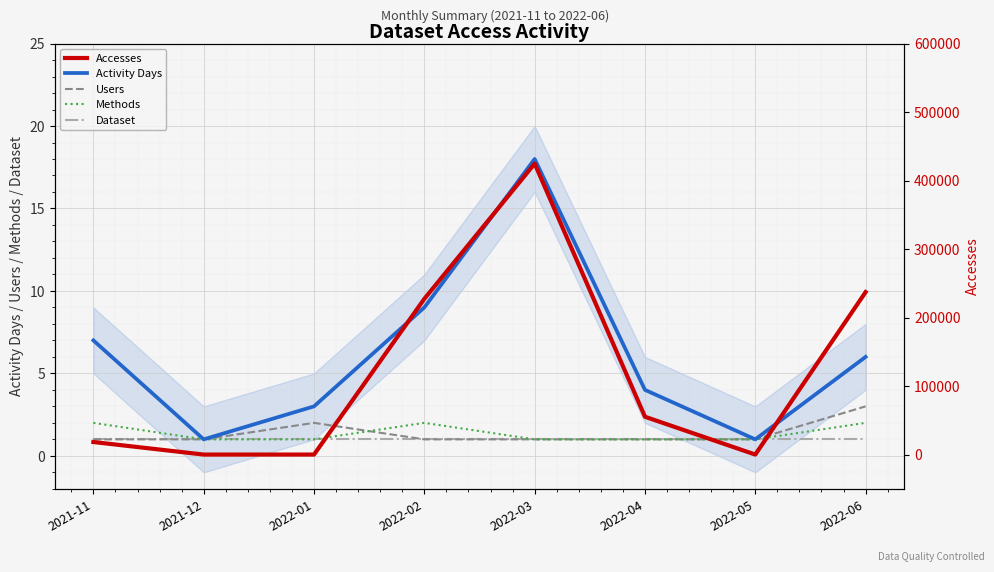

The value of Users at 2022-06 is 3. True or false?

True